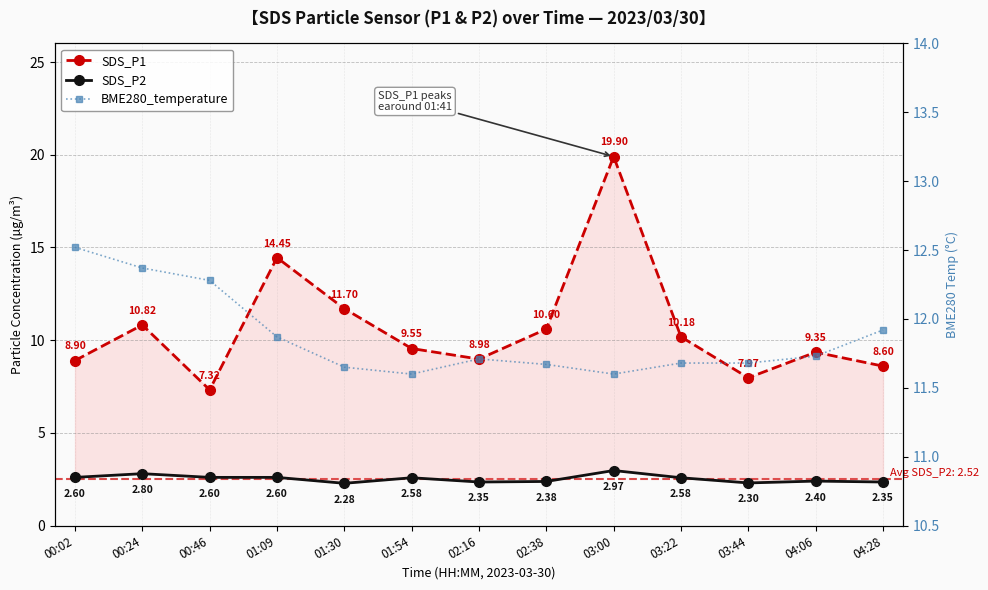

True or false: SDS_P2 and SDS_P1 cross at least once.

False